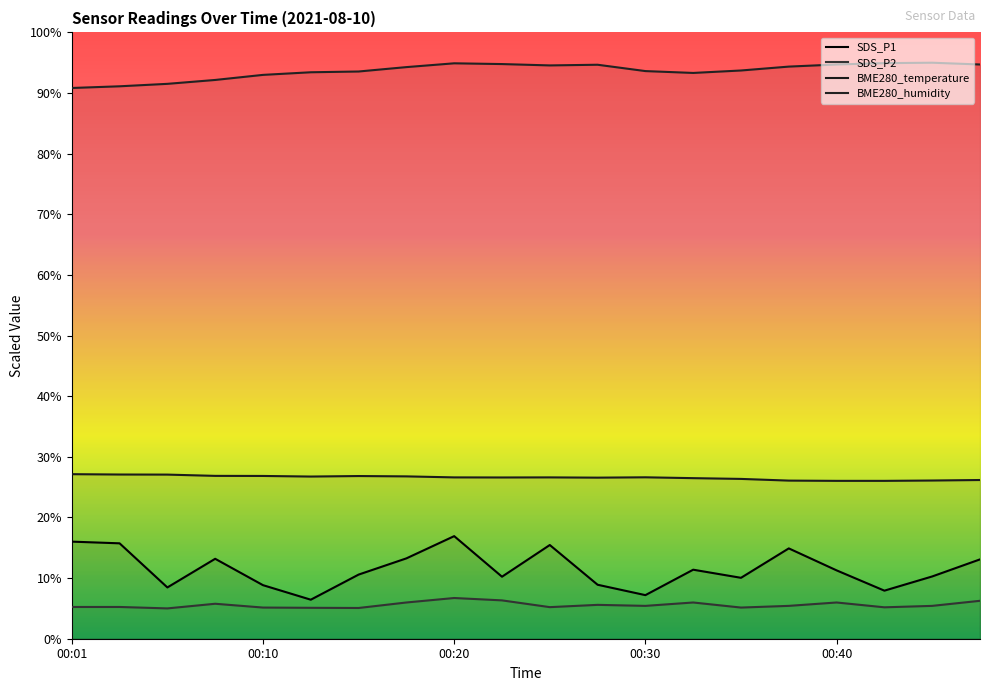

What are all the series names shown in the legend?

SDS_P1, SDS_P2, BME280_temperature, BME280_humidity